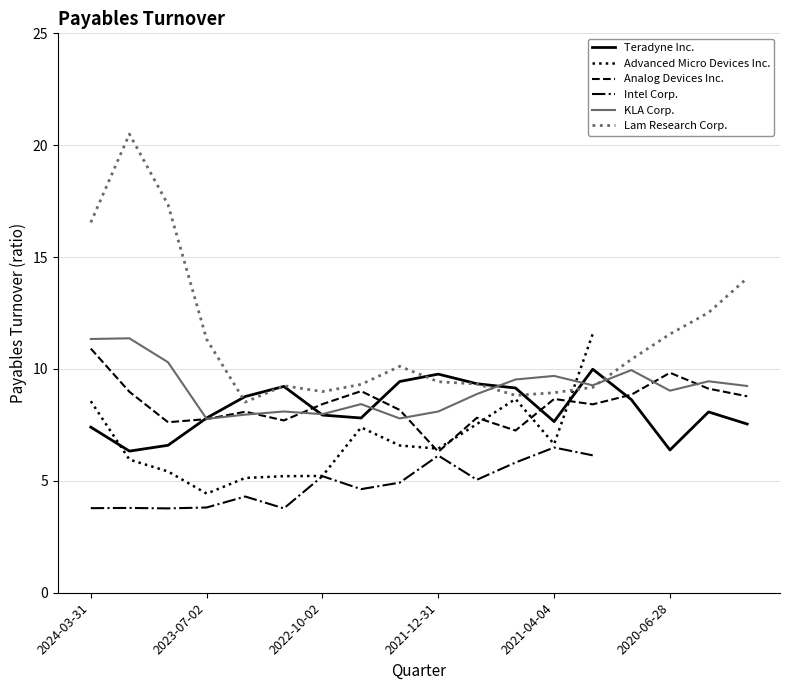

How many series are shown in this chart?

6